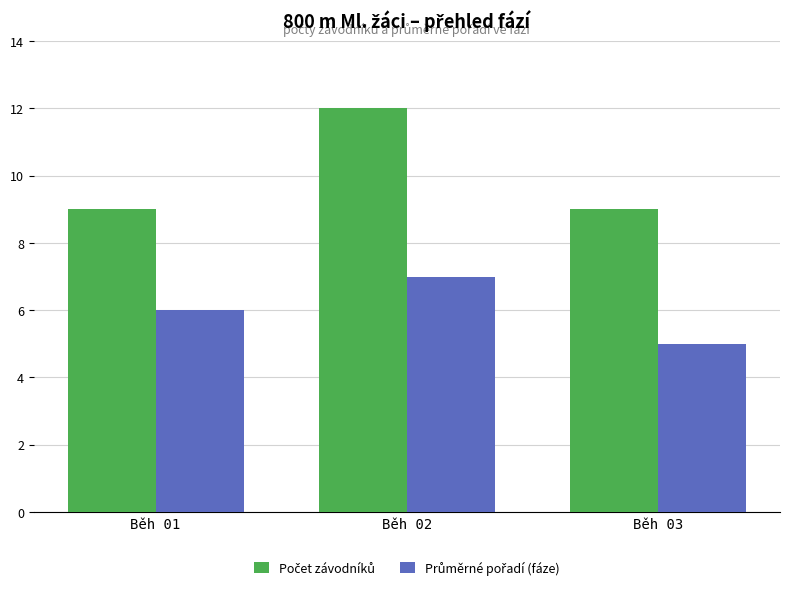

What is the spread (max minus min) of values at Běh 03?

4